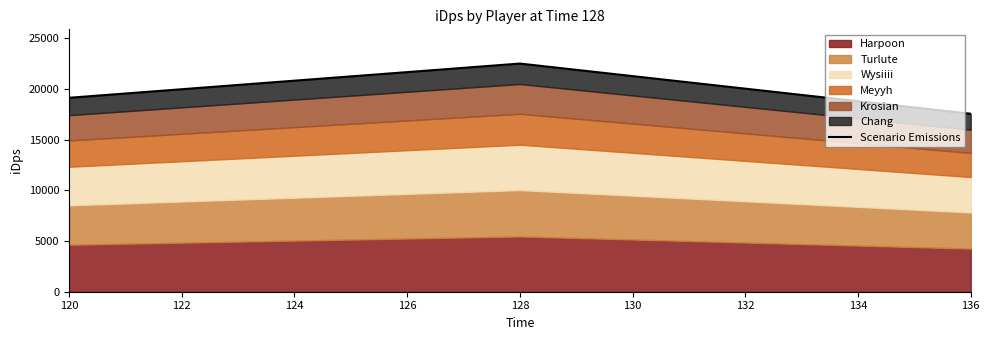

What is the maximum value shown in the chart?

22505.0